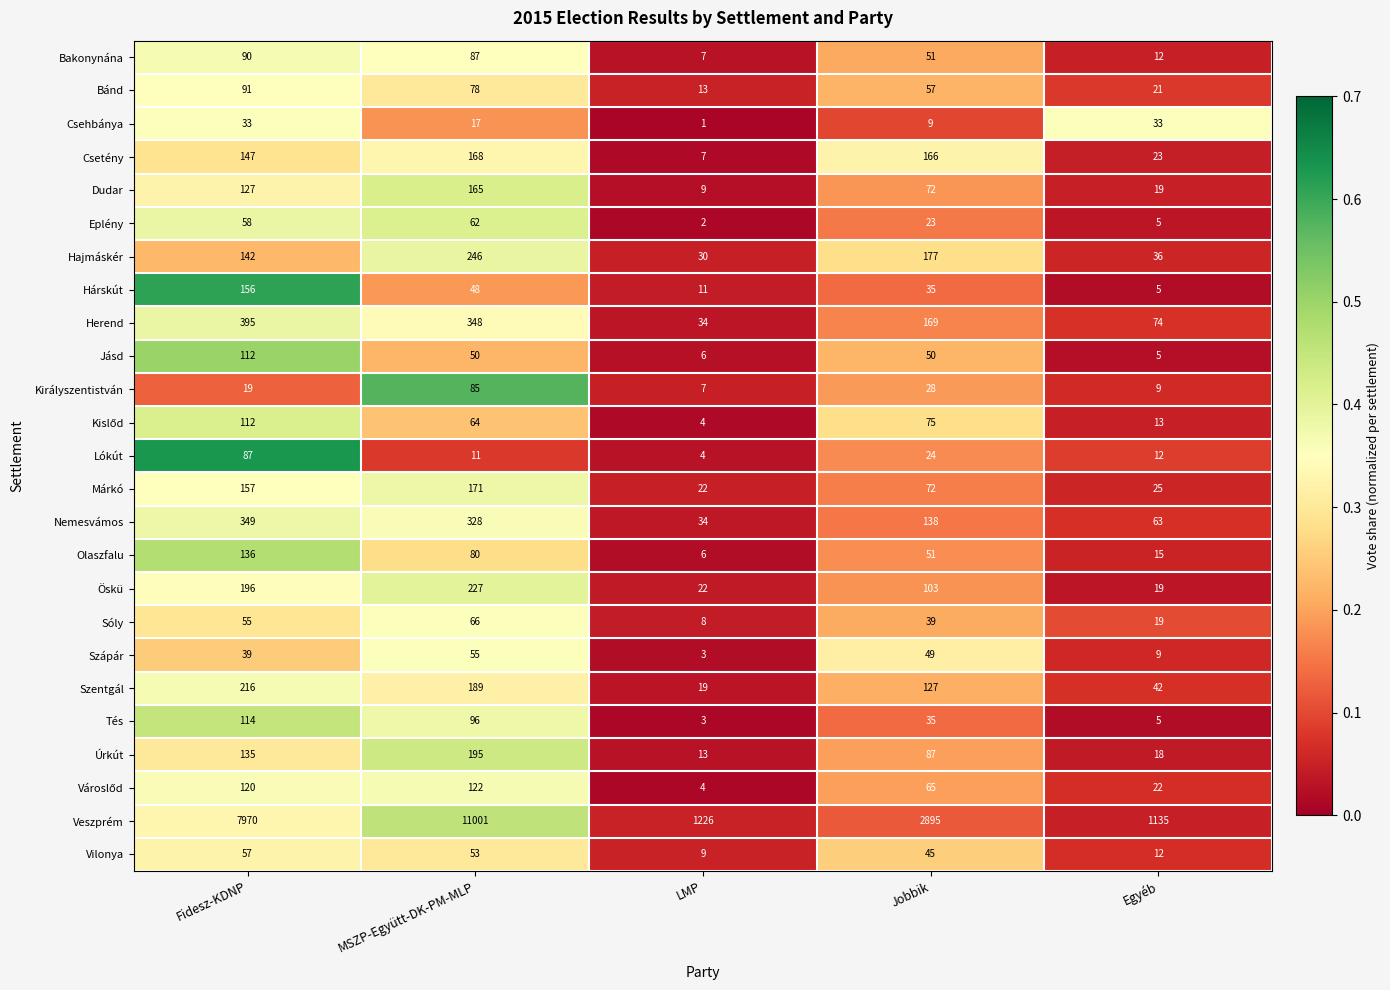

Is it true that Bakonynána equals 12 at Egyéb?

True